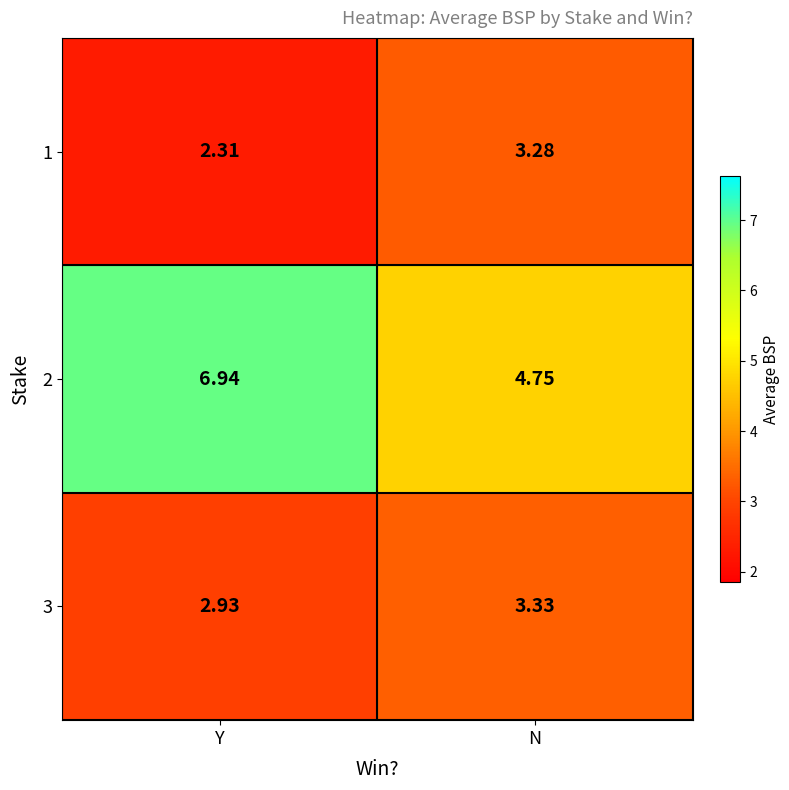

Is the value of 1 at N greater than the value of 2 at Y?

No